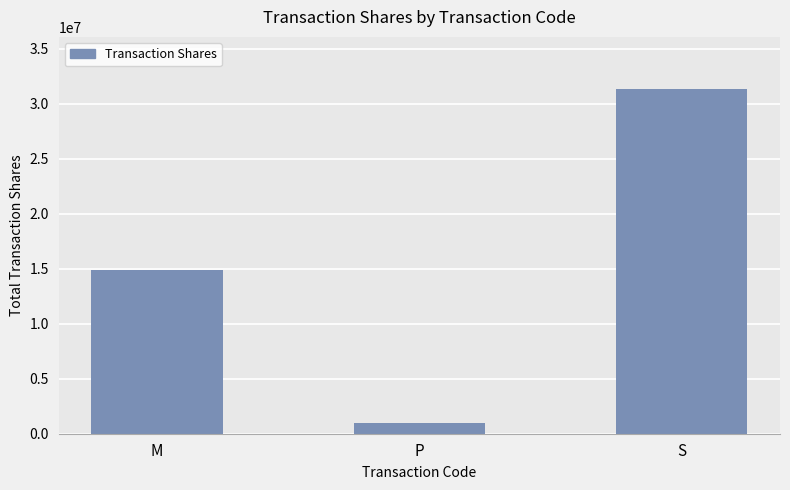

How many distinct data groups are displayed?

1